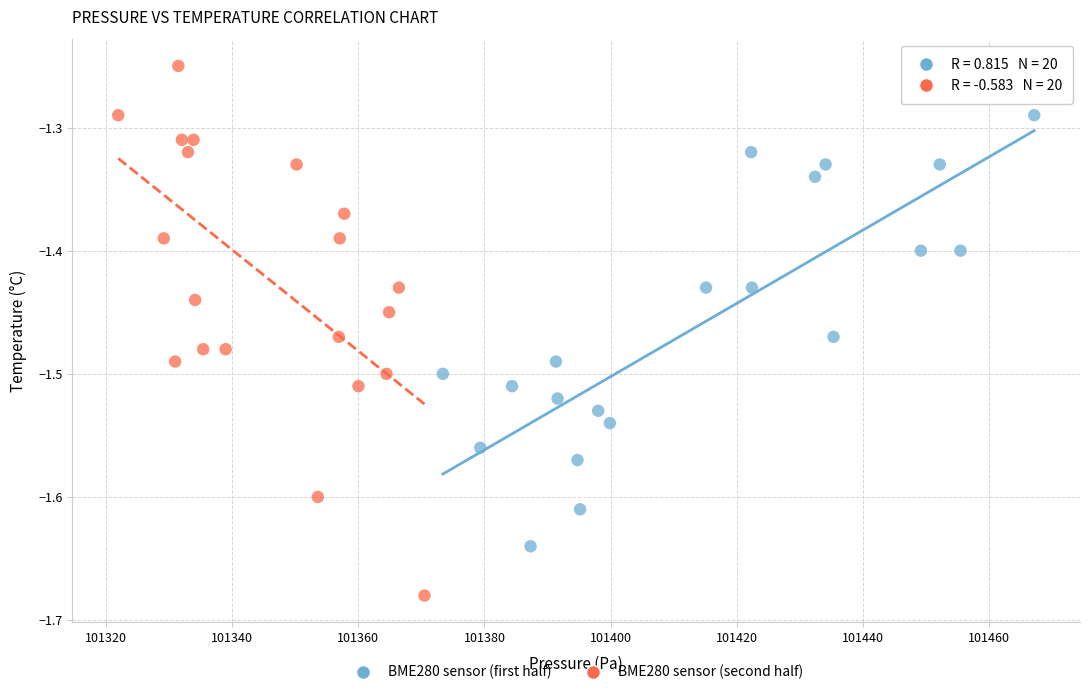

Which series has the largest Y range (max minus min)?

BME280 sensor (second half)